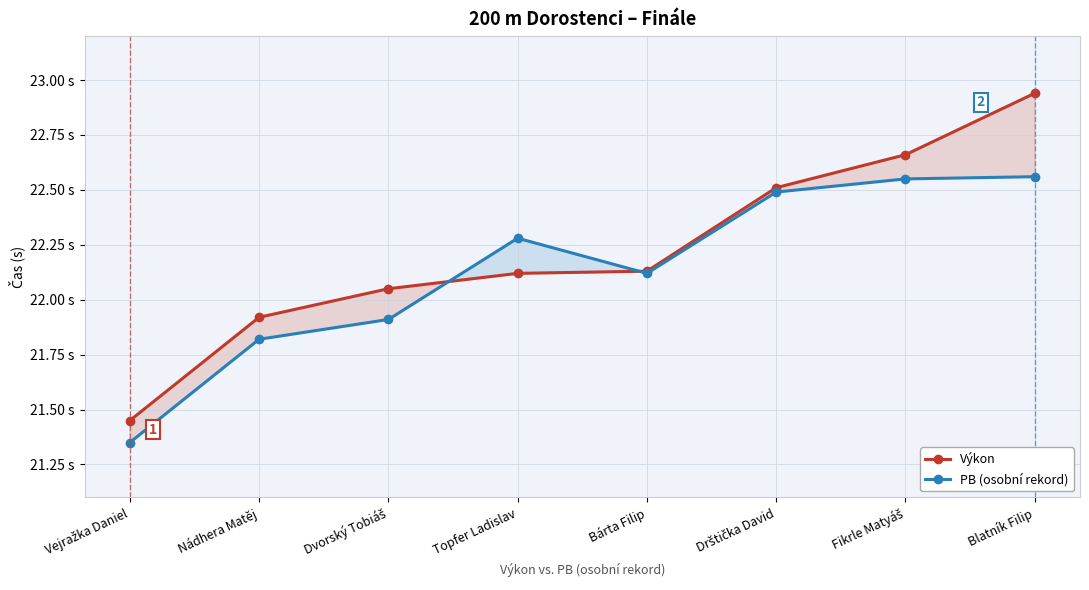

What is the maximum value shown in the chart?

22.9